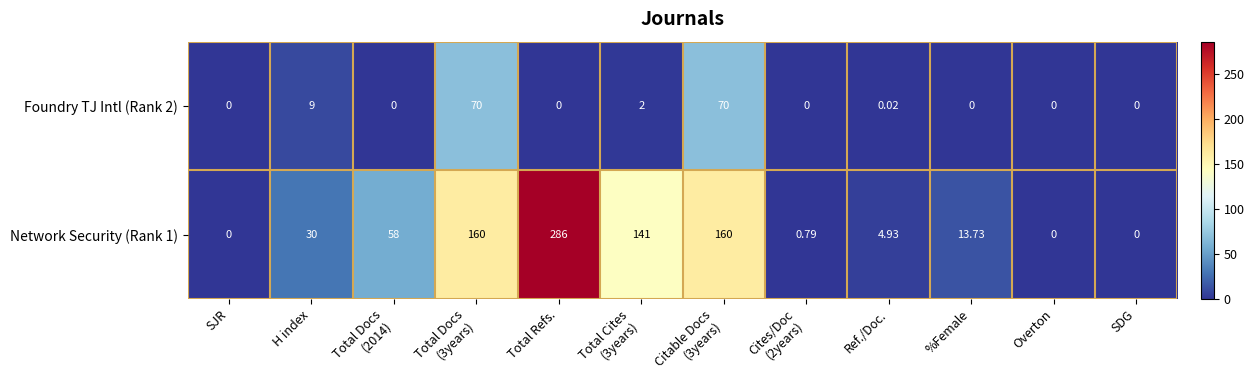

Where is Foundry TJ Intl (Rank 2) nearest to the value 35?

H index